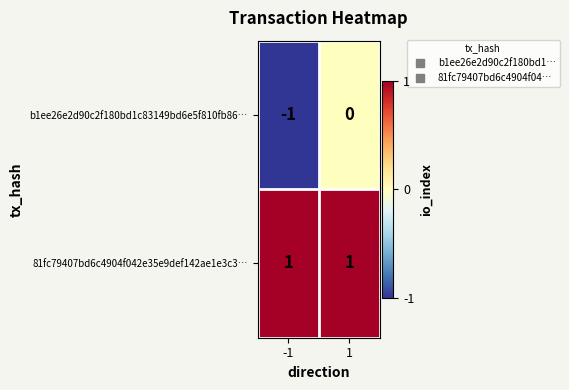

List the series in order of their peak value, lowest first.

b1ee26e2d90c2f180bd1c83149bd6e5f810fb86…, 81fc79407bd6c4904f042e35e9def142ae1e3c3…